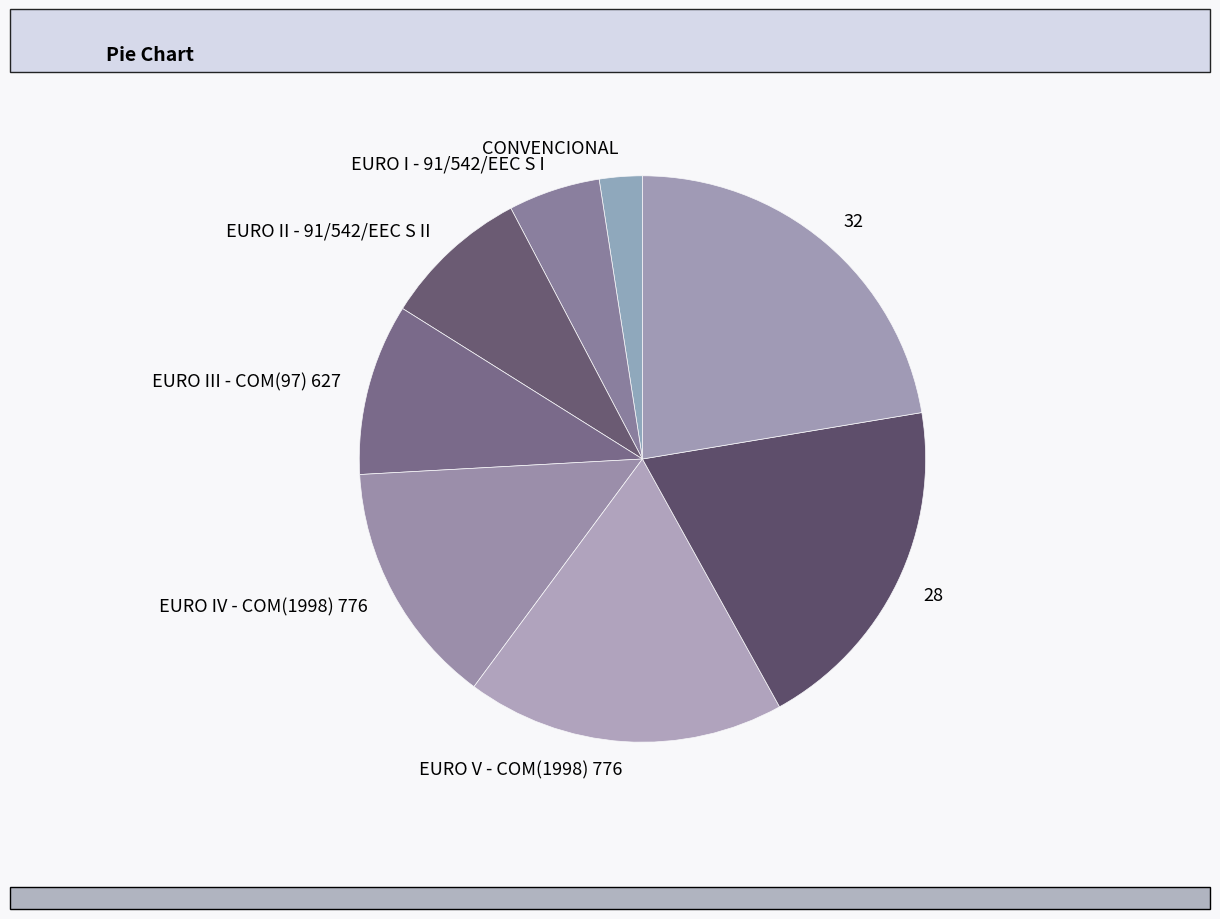

Count the number of slices in the pie.

8